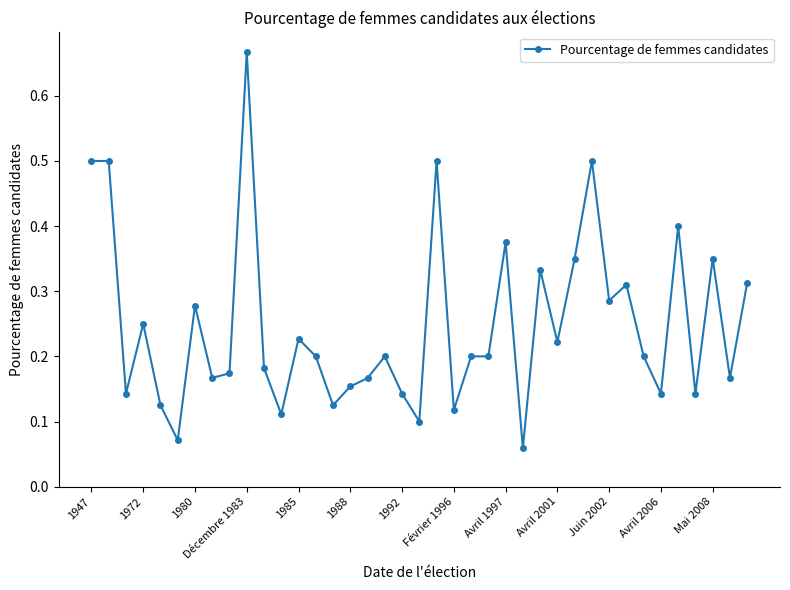

What is the sum of all values?

9.7